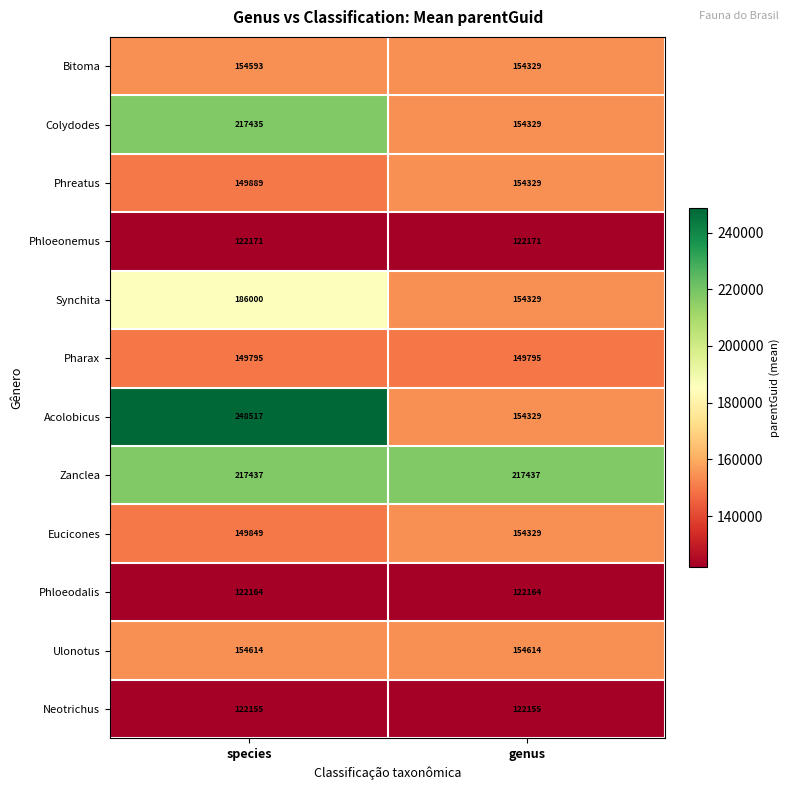

At how many categories does at least one series exceed 140837?

2